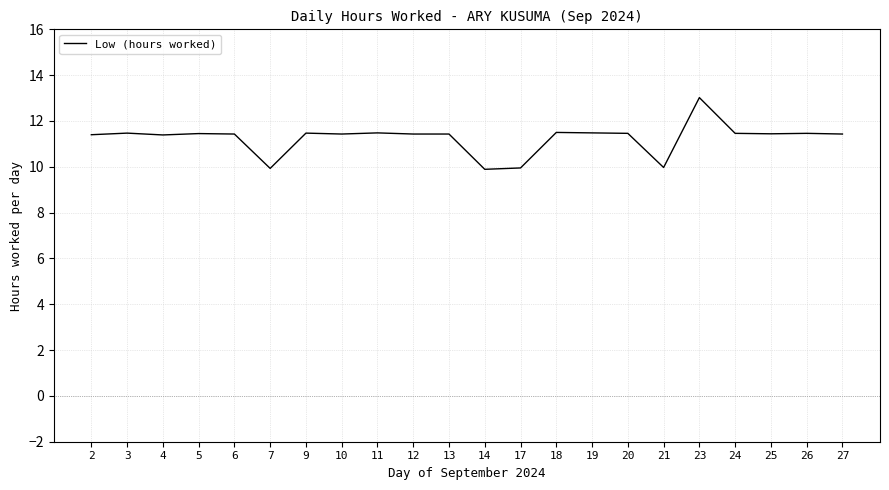

True or false: the data shows 15.6 at 13.

False